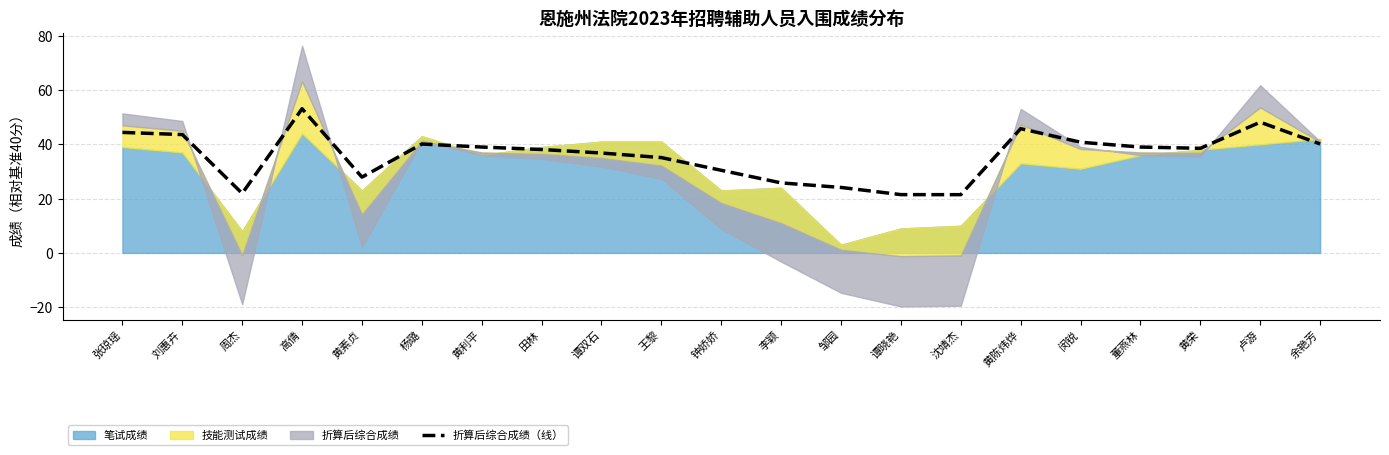

Count the number of categories in the chart.

21